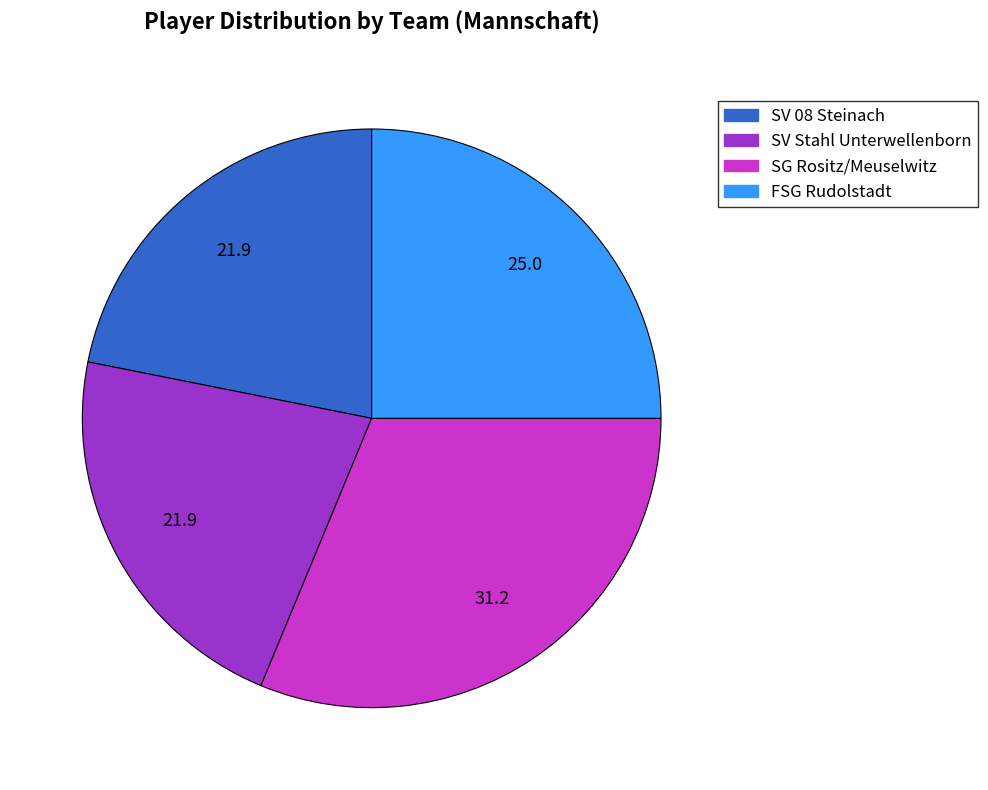

Is the sum of SV Stahl Unterwellenborn and FSG Rudolstadt greater than half?

No